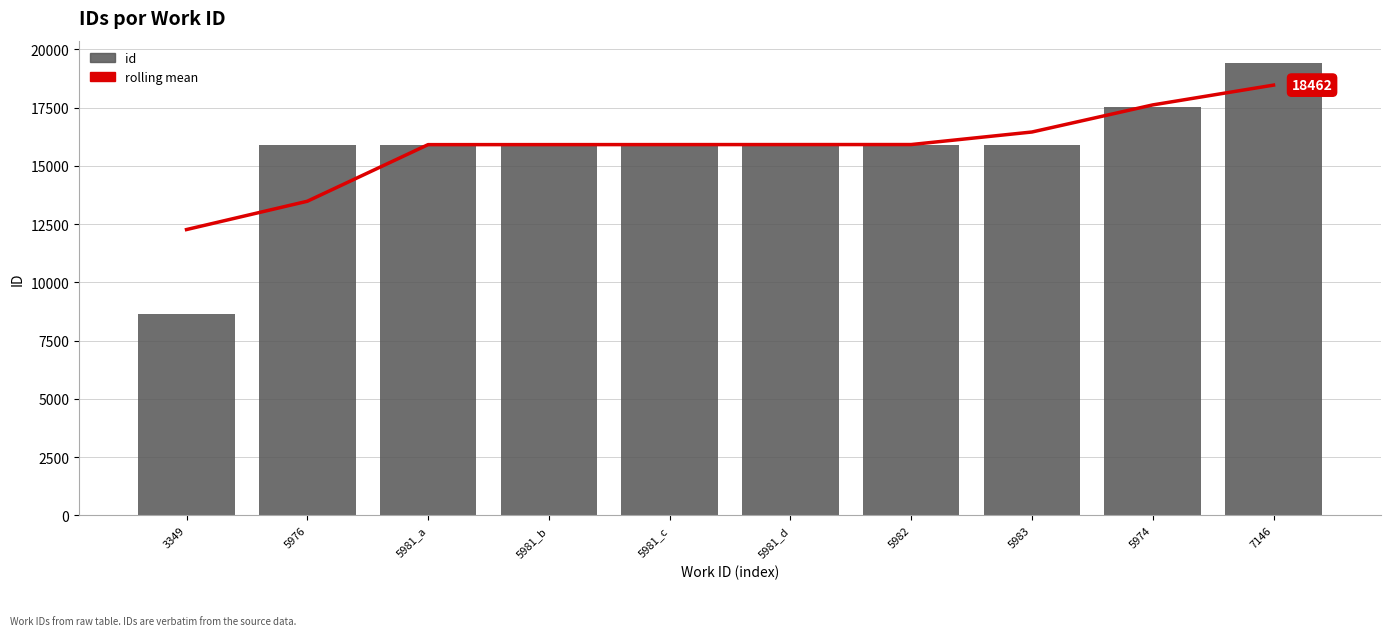

What is the label of the 2nd bar from the right?

5974